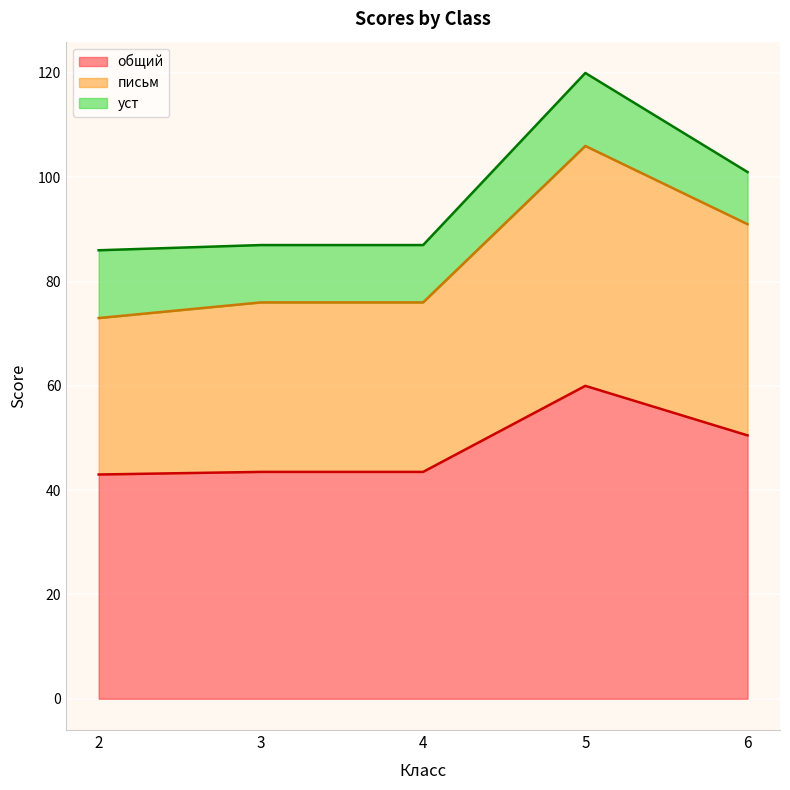

What is the maximum value shown in the chart?

60